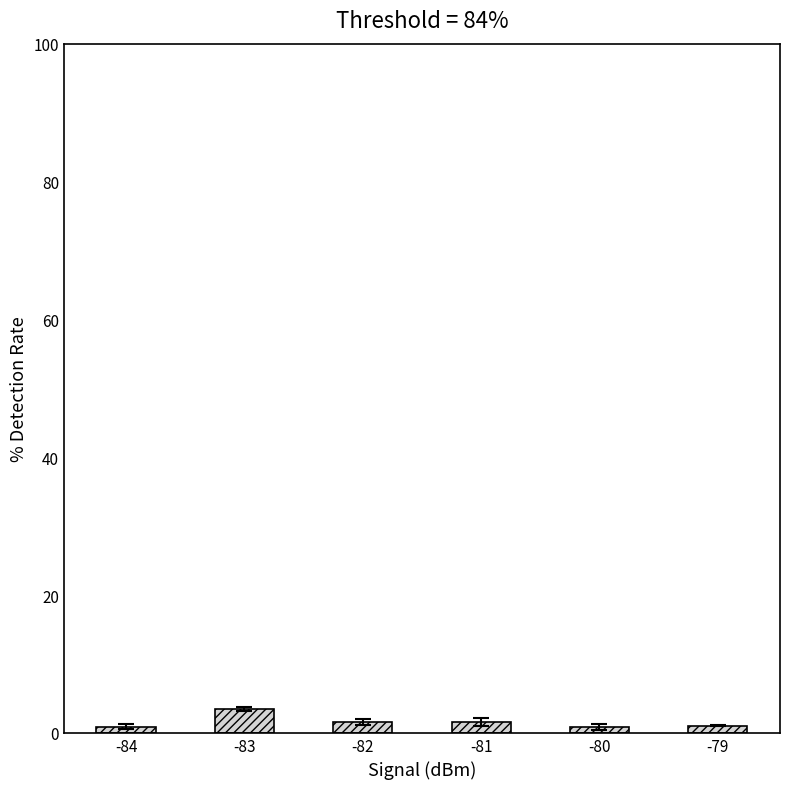

What is the greatest value displayed?

3.5